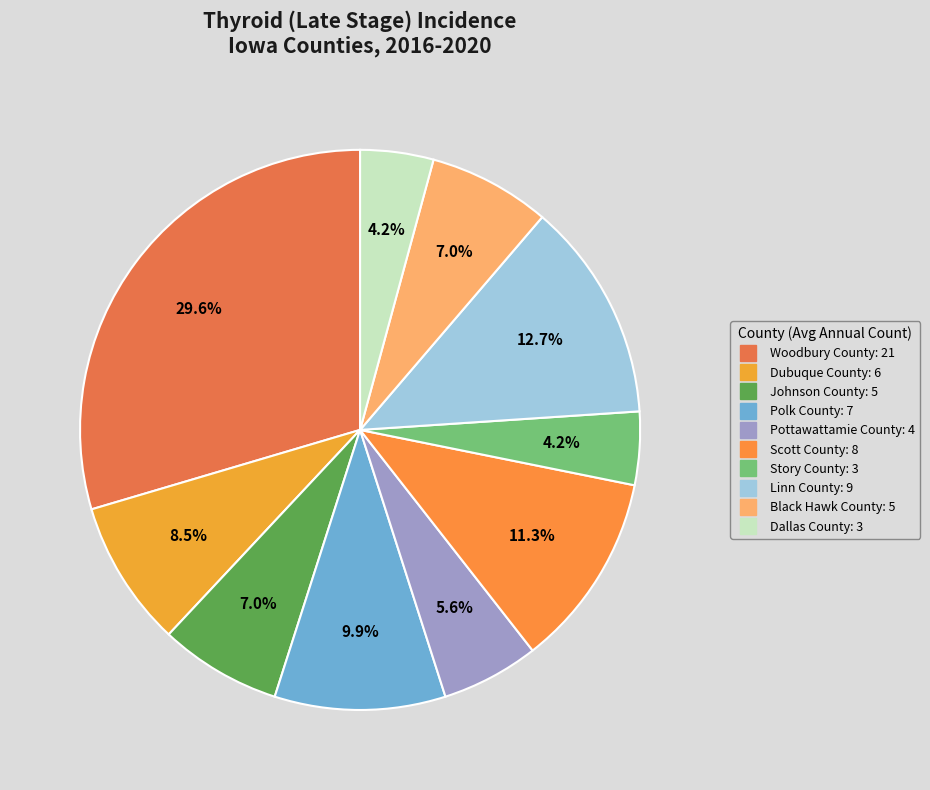

What portion of the pie excludes Black Hawk County?

93.0%